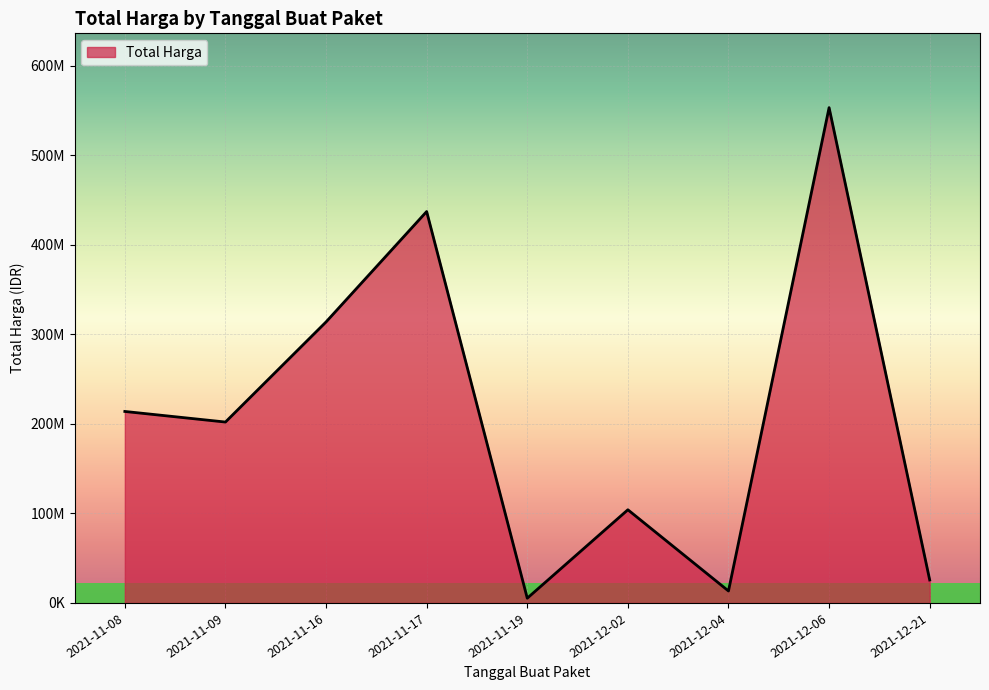

List the labels in order of value, largest first.

2021-12-06, 2021-11-17, 2021-11-16, 2021-11-08, 2021-11-09, 2021-12-02, 2021-12-21, 2021-12-04, 2021-11-19